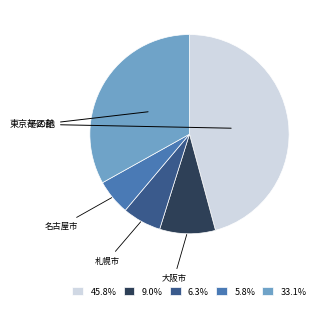

Is 6.3% the majority of the pie?

No